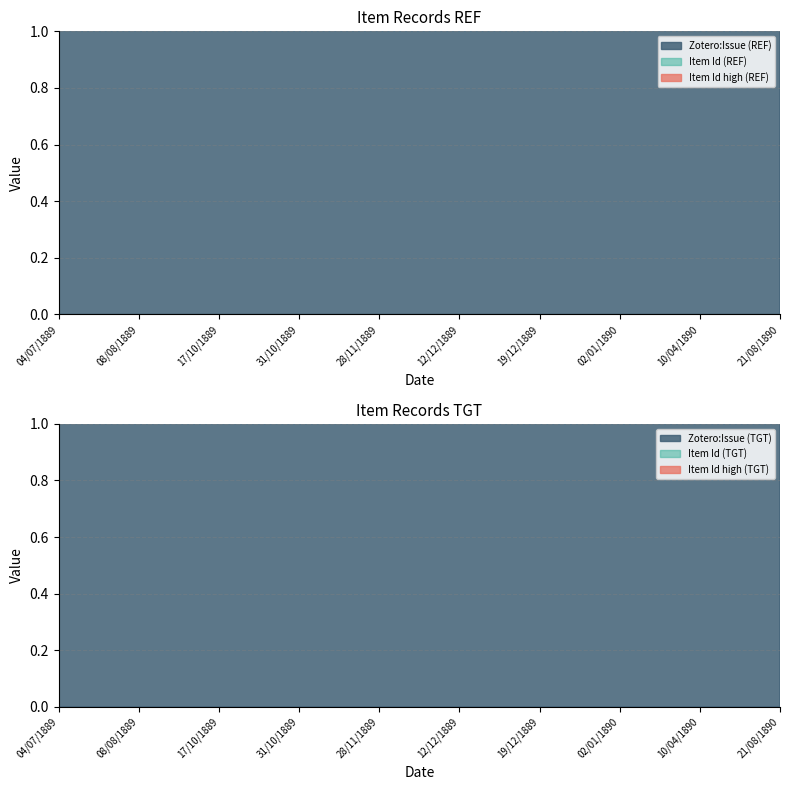

Between 848 and 855, which series saw the biggest shift?

Zotero:Issue (REF)